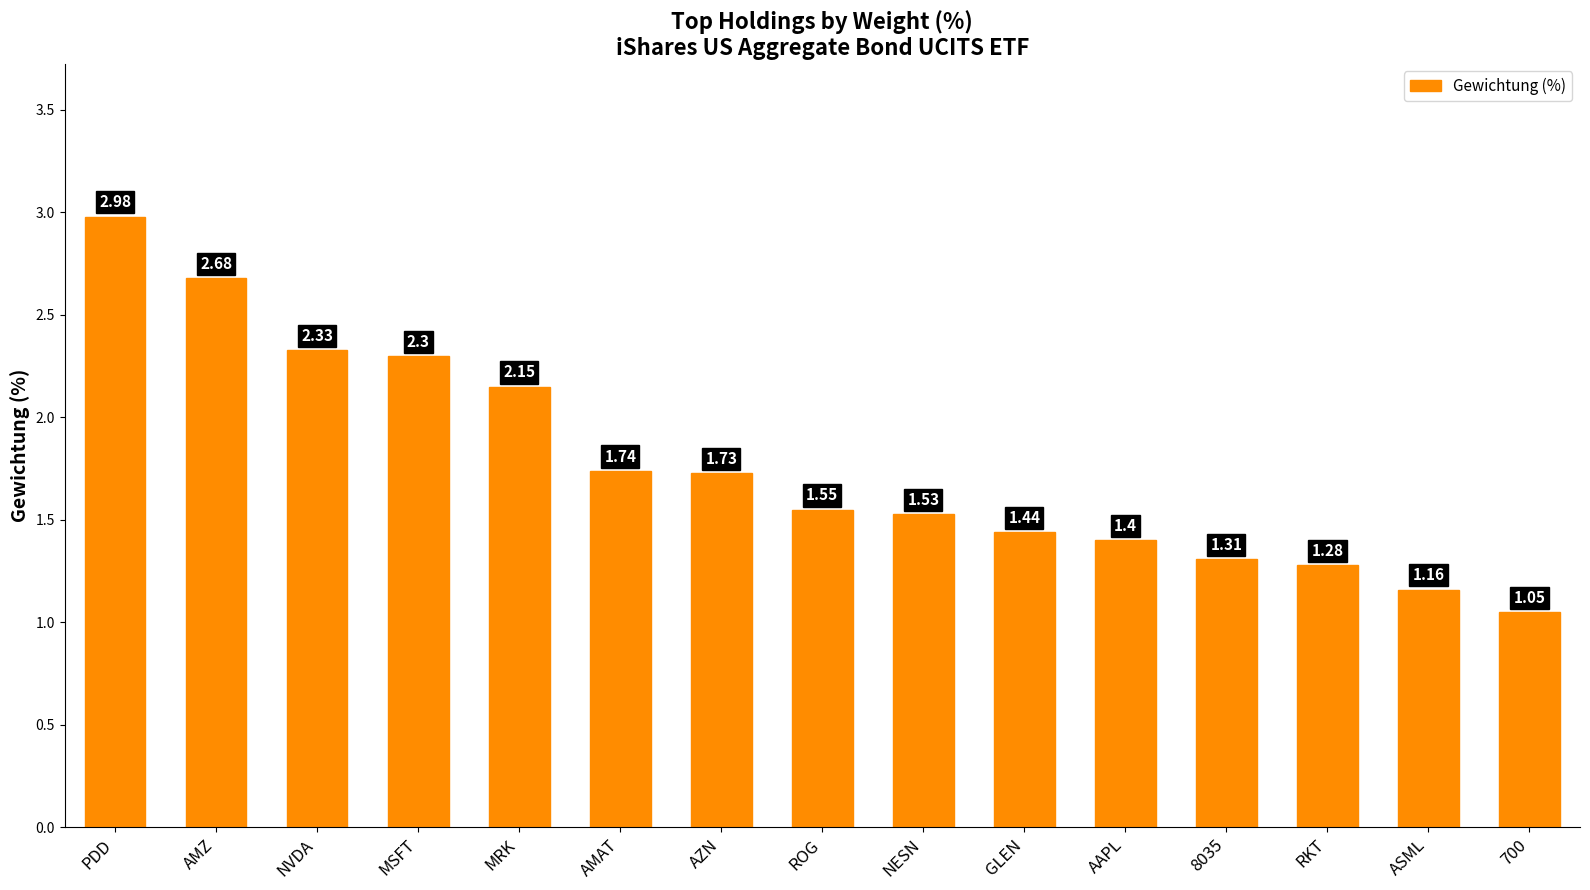

Between 700 and PDD, which is larger?

PDD